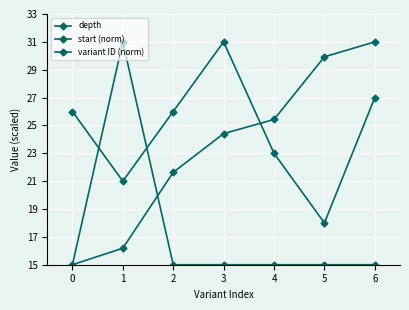

Where do start (norm) and depth first cross each other?

3 and 4